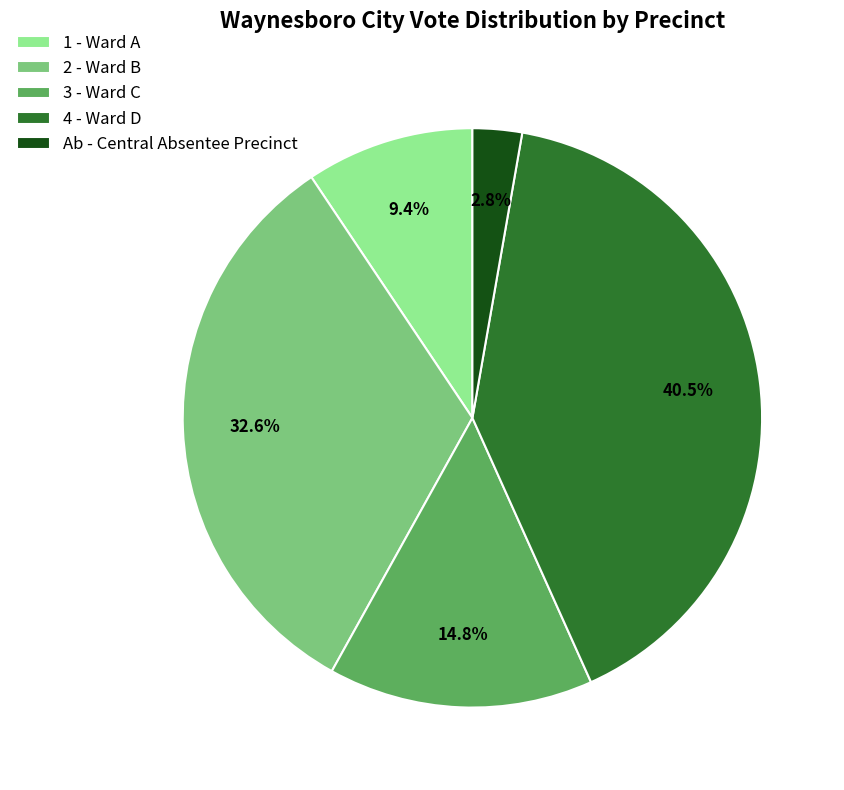

To the nearest percent, what portion does 2 - Ward B represent?

33%